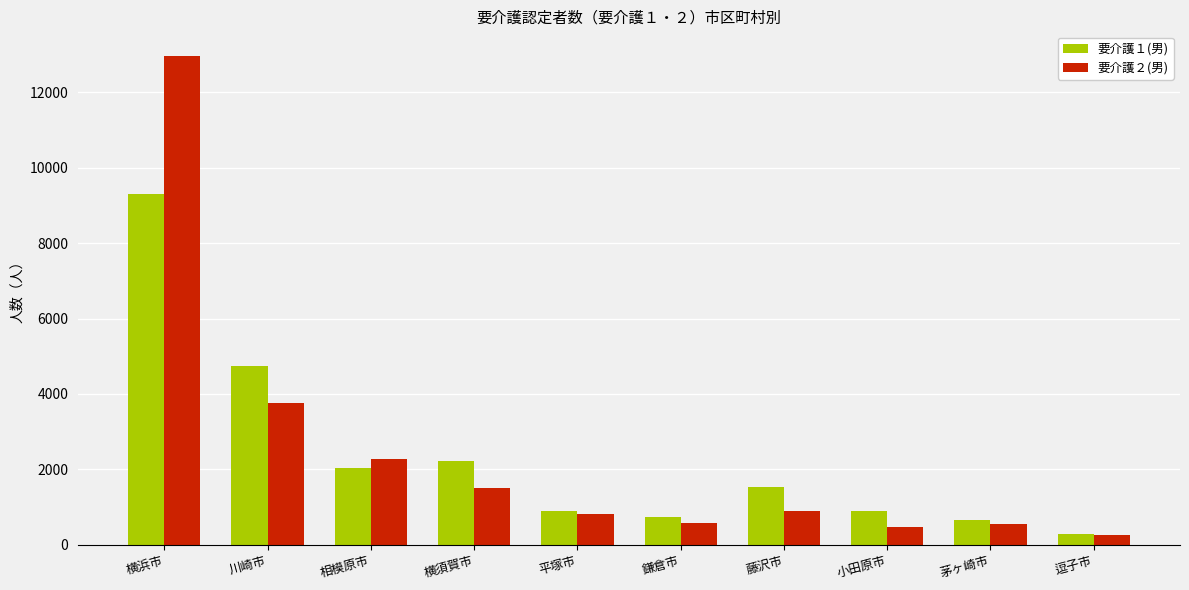

What is the value of the 要介護２(男) bar at the 10th from the left?

272